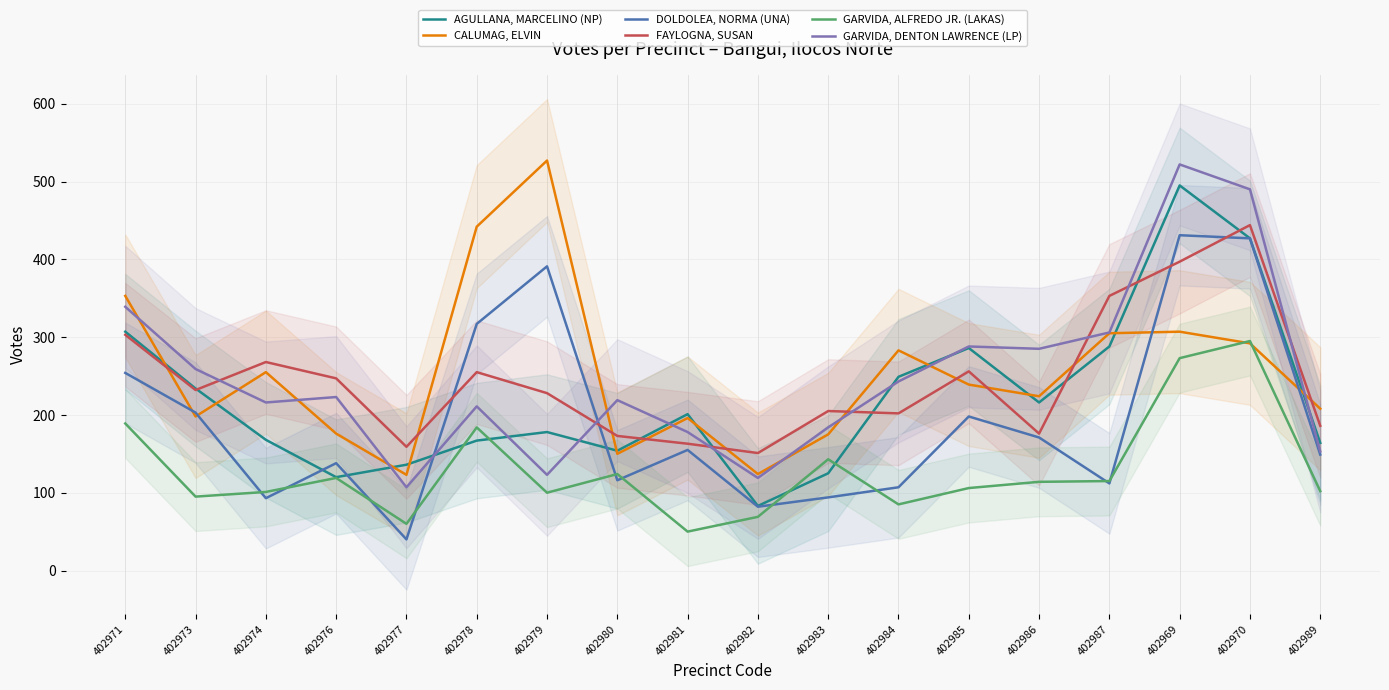

True or false: FAYLOGNA, SUSAN has a value of 161 at 402970.

False